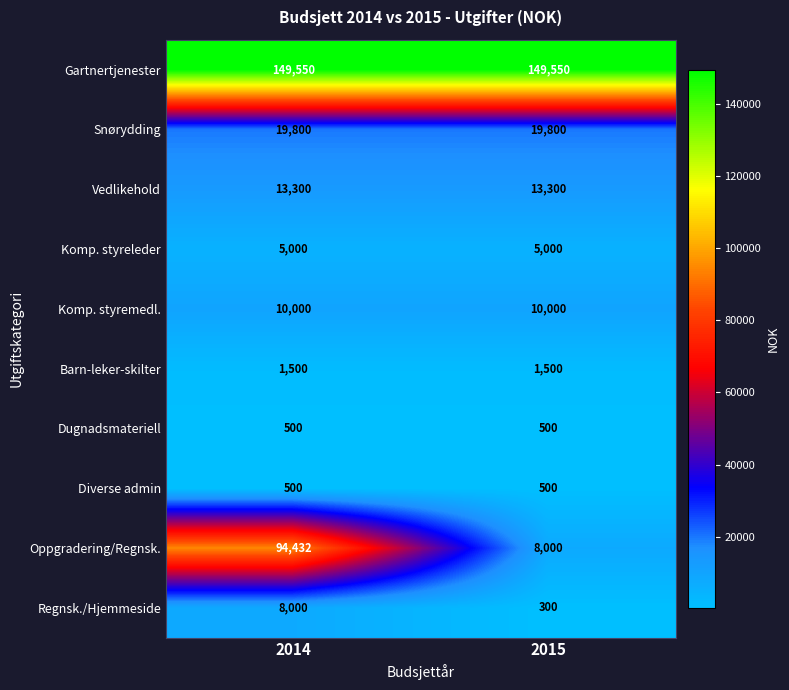

The Gartnertjenester series shows 149550 at 2014. True or false?

True